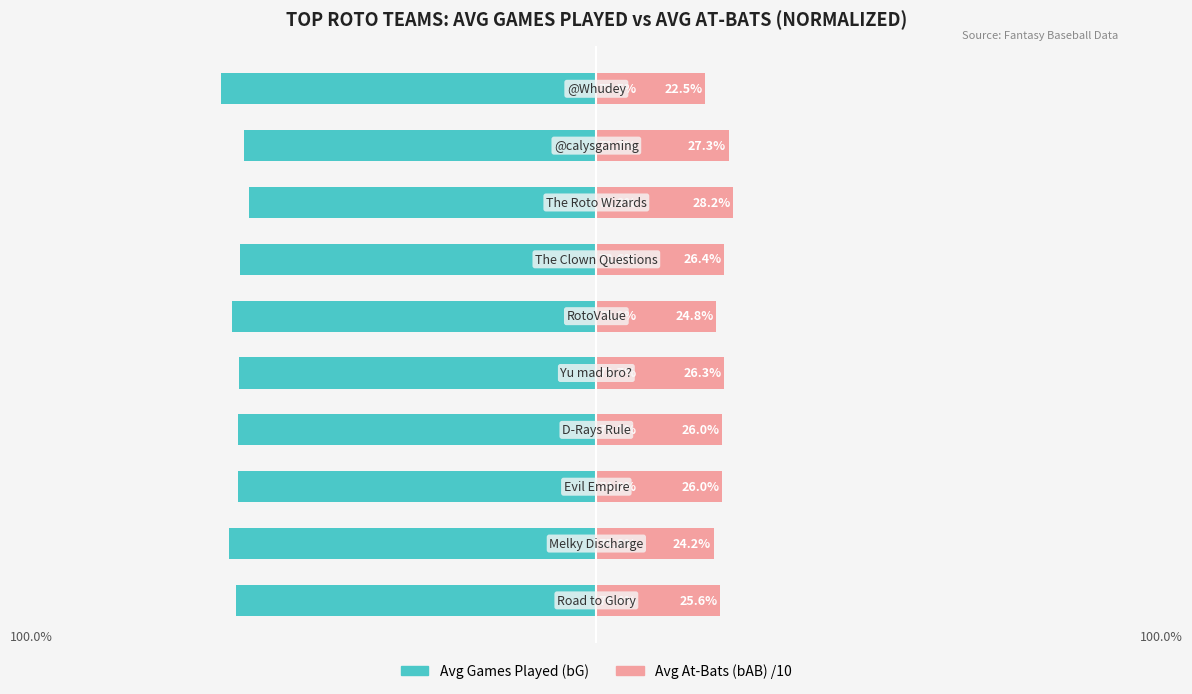

List the labels in order of Avg At-Bats (scaled) value, smallest first.

9, 1, 5, 0, 2, 3, 4, 6, 8, 7